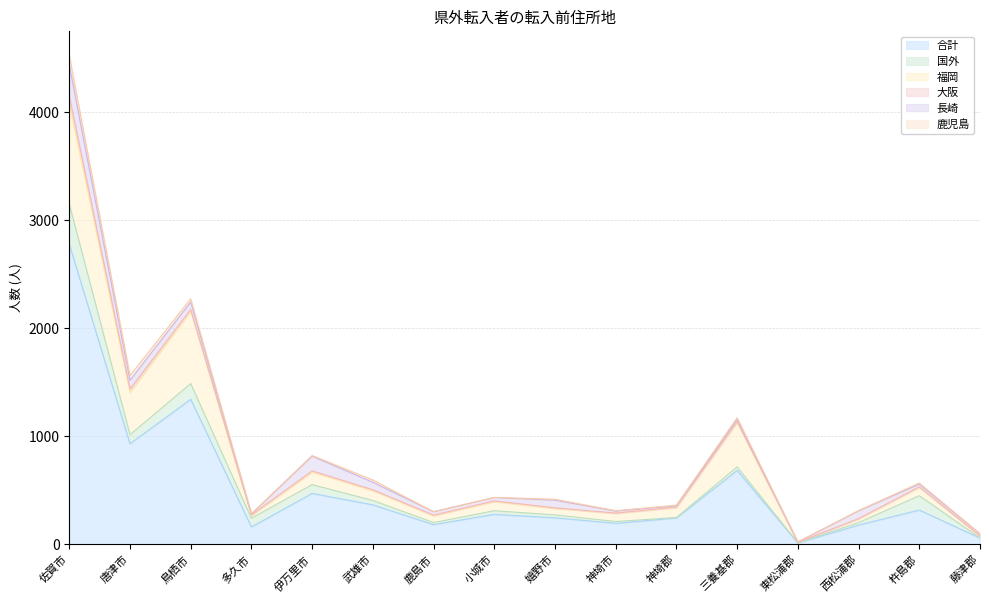

List the labels in order of 長崎 value, largest first.

佐賀市, 伊万里市, 唐津市, 西松浦郡, 鳥栖市, 嬉野市, 武雄市, 鹿島市, 小城市, 杵島郡, 三養基郡, 藤津郡, 神埼市, 神埼郡, 多久市, 東松浦郡